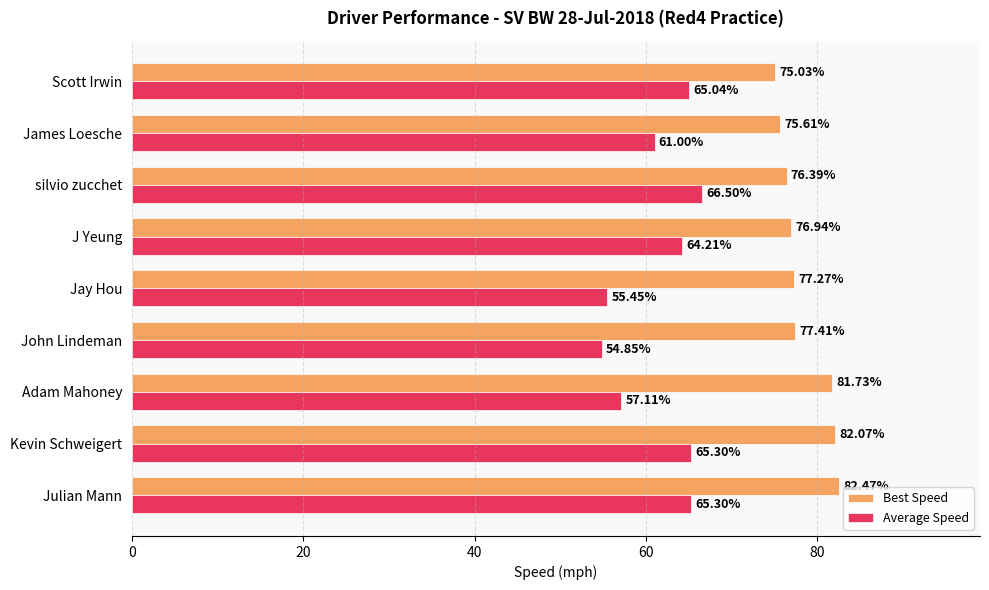

Rank the series by their maximum value, from lowest to highest.

Average Speed, Best Speed